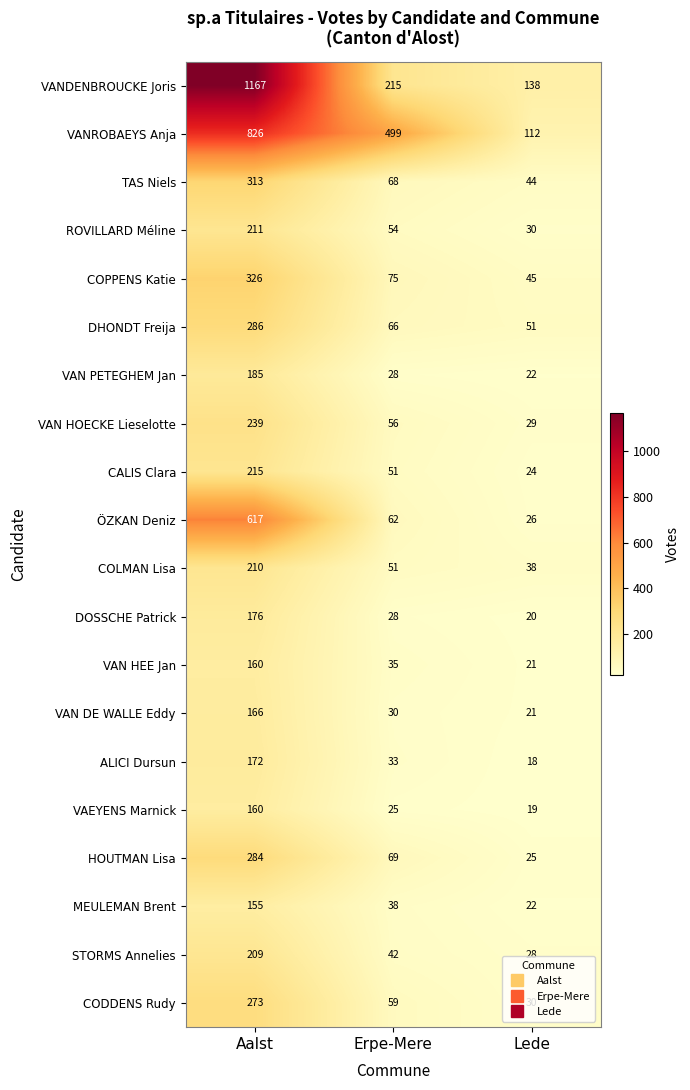

Count the number of categories in the chart.

3